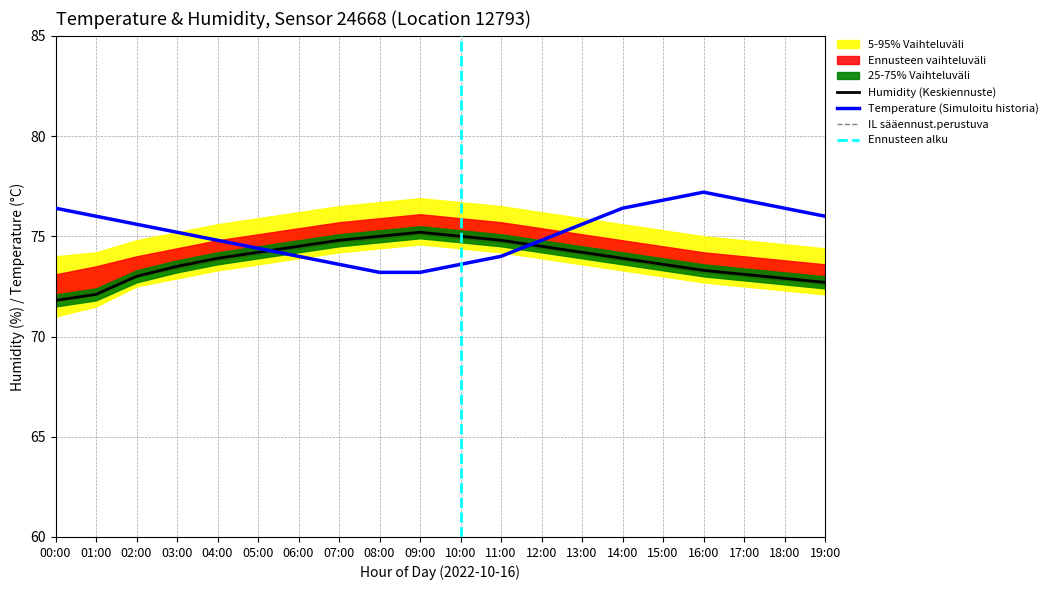

Which category has the lowest value in the temperature series?

08:00